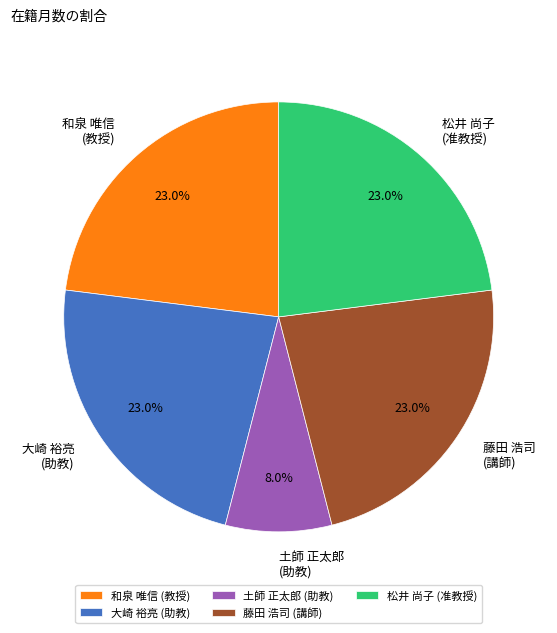

Which slice is the smallest?

土師 正太郎 (助教)